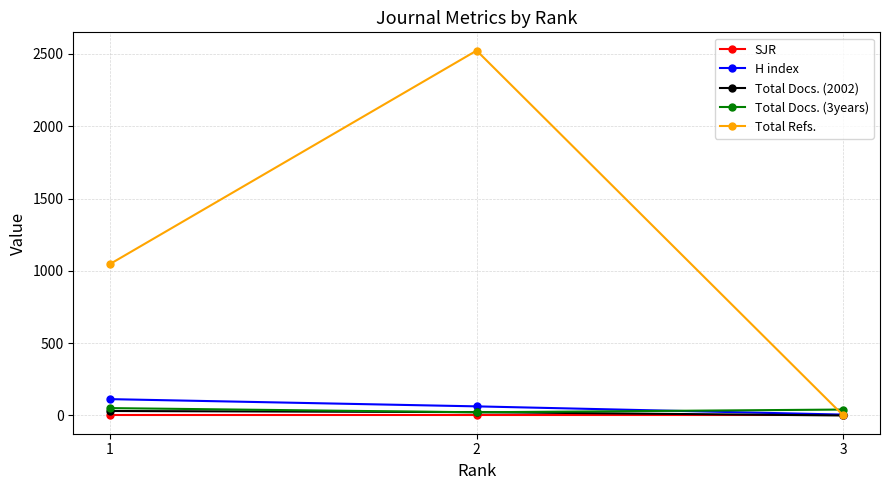

At which category does the chart reach its peak across all series?

2